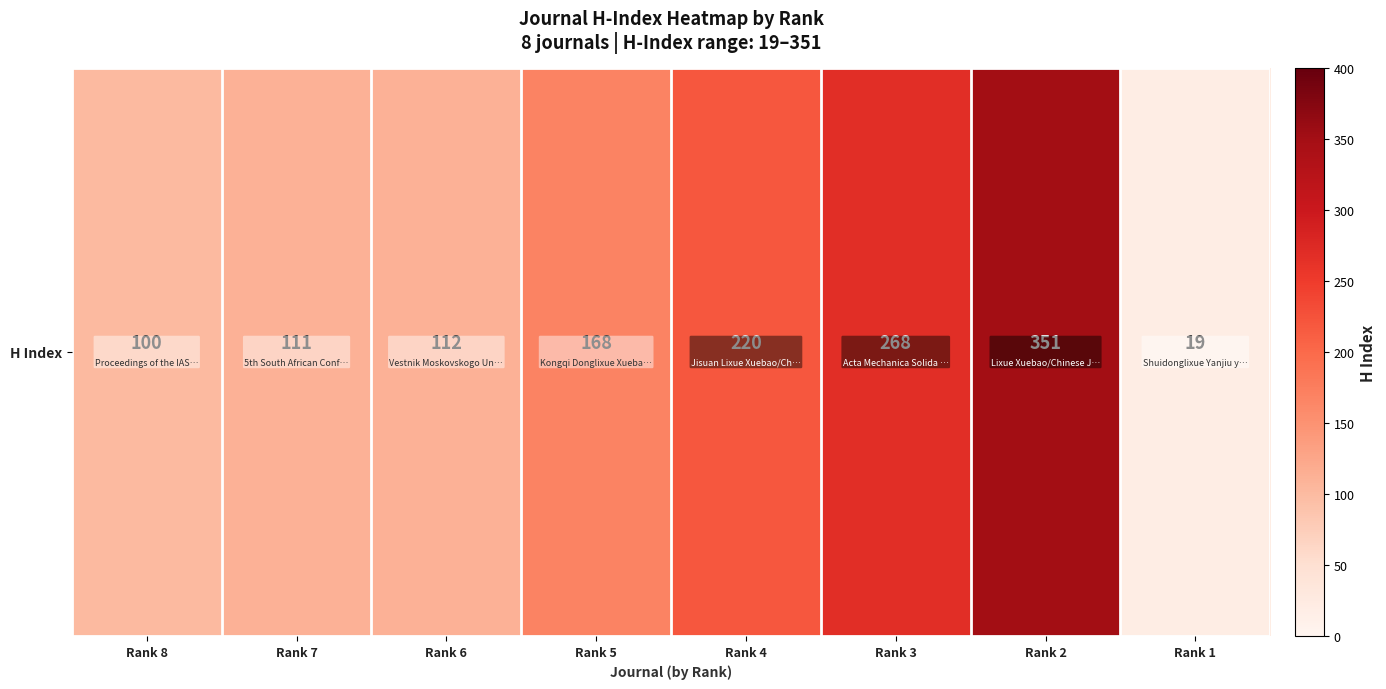

How many data points are above 168?

3